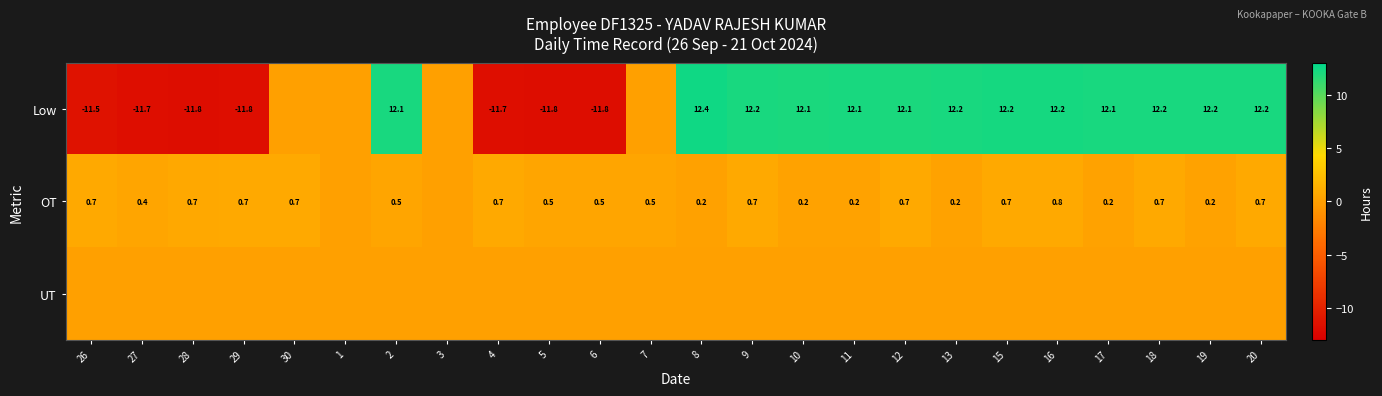

The OT series shows 0.7 at 18. True or false?

True